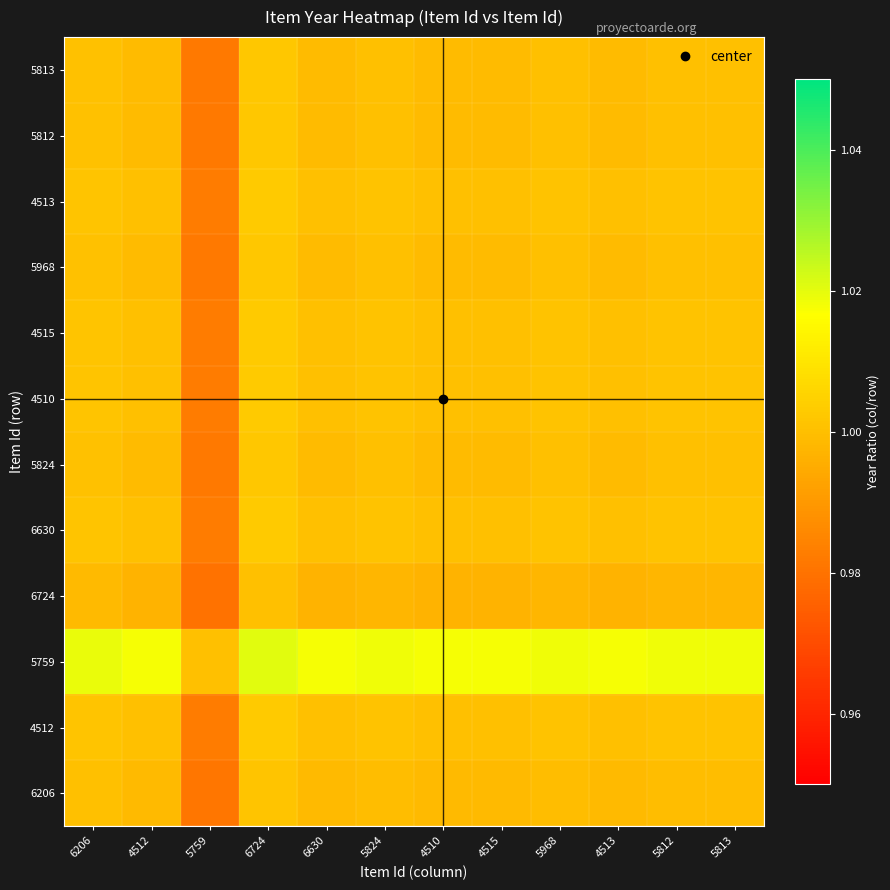

Reading left to right, transcribe all the data shown in this chart.

6206: 6206=1.0	4512=1.0	5759=1.0	6724=1.0	6630=1.0	5824=1.0	4510=1.0	4515=1.0	5968=1.0	4513=1.0	5812=1.0	5813=1.0
4512: 6206=1.0	4512=1.0	5759=1.0	6724=1.0	6630=1.0	5824=1.0	4510=1.0	4515=1.0	5968=1.0	4513=1.0	5812=1.0	5813=1.0
5759: 6206=1.0	4512=1.0	5759=1.0	6724=1.0	6630=1.0	5824=1.0	4510=1.0	4515=1.0	5968=1.0	4513=1.0	5812=1.0	5813=1.0
6724: 6206=1.0	4512=1.0	5759=1.0	6724=1.0	6630=1.0	5824=1.0	4510=1.0	4515=1.0	5968=1.0	4513=1.0	5812=1.0	5813=1.0
6630: 6206=1.0	4512=1.0	5759=1.0	6724=1.0	6630=1.0	5824=1.0	4510=1.0	4515=1.0	5968=1.0	4513=1.0	5812=1.0	5813=1.0
5824: 6206=1.0	4512=1.0	5759=1.0	6724=1.0	6630=1.0	5824=1.0	4510=1.0	4515=1.0	5968=1.0	4513=1.0	5812=1.0	5813=1.0
4510: 6206=1.0	4512=1.0	5759=1.0	6724=1.0	6630=1.0	5824=1.0	4510=1.0	4515=1.0	5968=1.0	4513=1.0	5812=1.0	5813=1.0
4515: 6206=1.0	4512=1.0	5759=1.0	6724=1.0	6630=1.0	5824=1.0	4510=1.0	4515=1.0	5968=1.0	4513=1.0	5812=1.0	5813=1.0
5968: 6206=1.0	4512=1.0	5759=1.0	6724=1.0	6630=1.0	5824=1.0	4510=1.0	4515=1.0	5968=1.0	4513=1.0	5812=1.0	5813=1.0
4513: 6206=1.0	4512=1.0	5759=1.0	6724=1.0	6630=1.0	5824=1.0	4510=1.0	4515=1.0	5968=1.0	4513=1.0	5812=1.0	5813=1.0
5812: 6206=1.0	4512=1.0	5759=1.0	6724=1.0	6630=1.0	5824=1.0	4510=1.0	4515=1.0	5968=1.0	4513=1.0	5812=1.0	5813=1.0
5813: 6206=1.0	4512=1.0	5759=1.0	6724=1.0	6630=1.0	5824=1.0	4510=1.0	4515=1.0	5968=1.0	4513=1.0	5812=1.0	5813=1.0